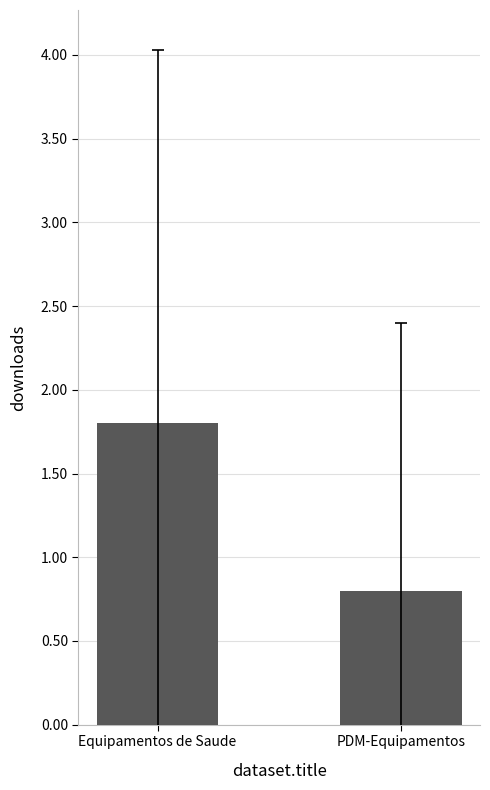

Rank the categories by value from lowest to highest.

PDM-Equipamentos, Equipamentos de Saude